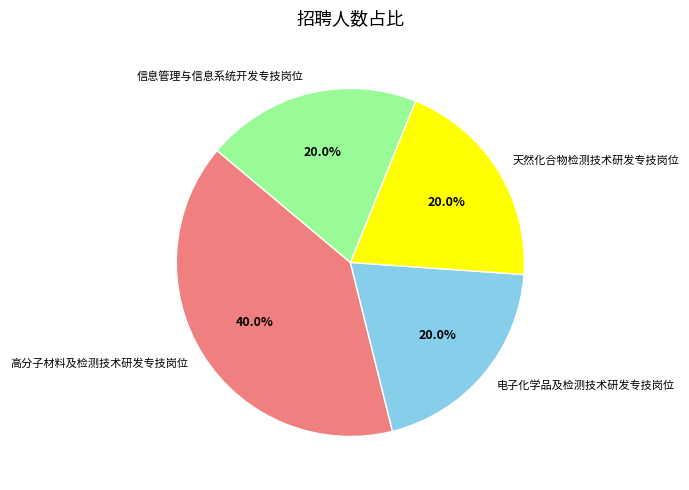

What percentage is NOT represented by 电子化学品及检测技术研发专技岗位?

80.0%